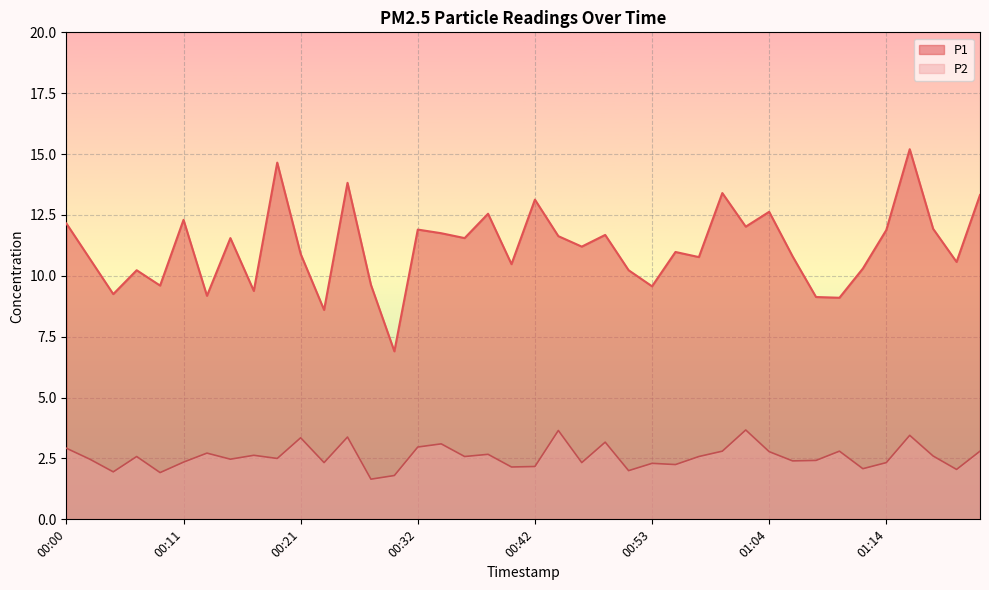

True or false: P1 and P2 intersect in this chart.

False